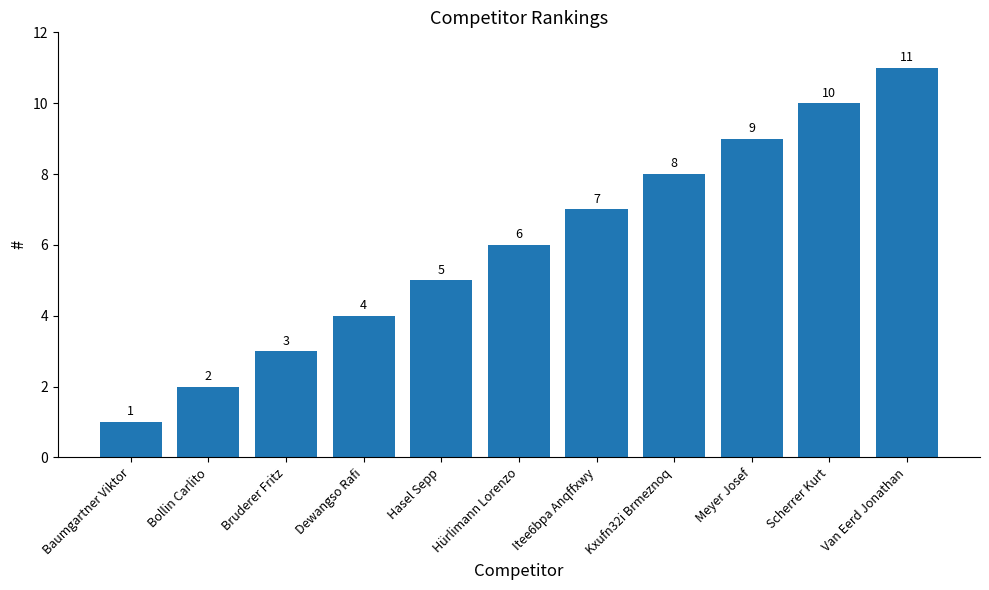

Between Bruderer Fritz and Hürlimann Lorenzo, which is larger?

Hürlimann Lorenzo